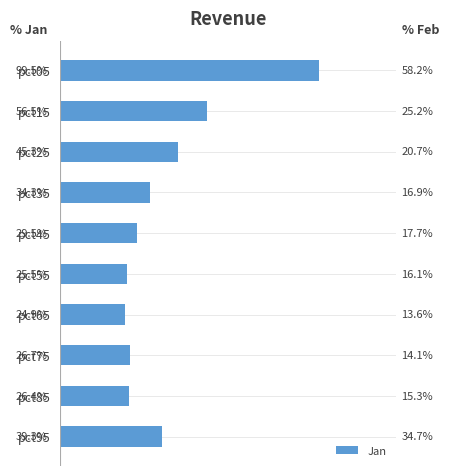

Are the bars horizontal?

Yes